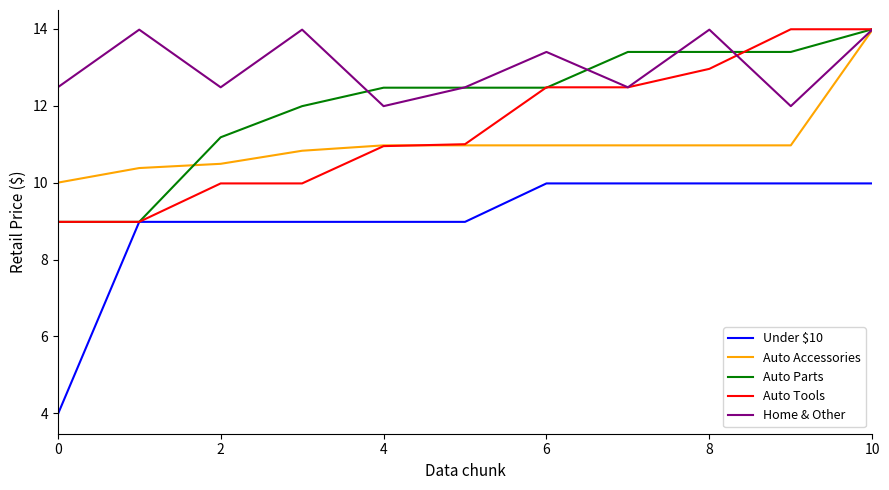

What is the average value of the Auto Parts series?

12.1